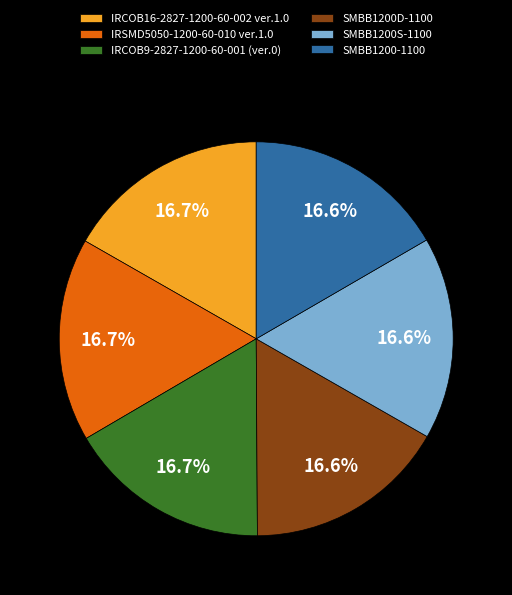

Approximately how many times larger is the value at SMBB1200S-1100 compared to IRCOB9-2827-1200-60-001 (ver.0)?

1.0